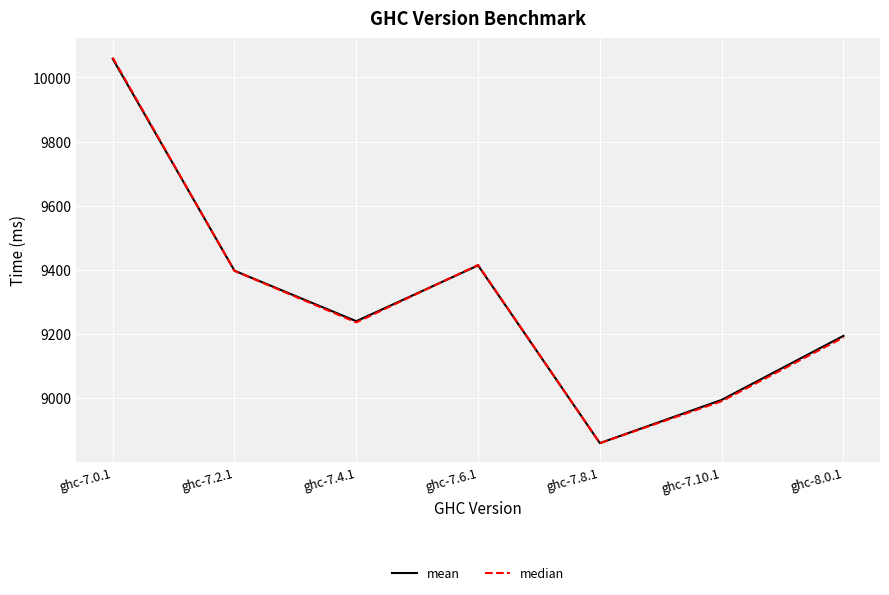

At which label does mean reach its peak?

ghc-7.0.1